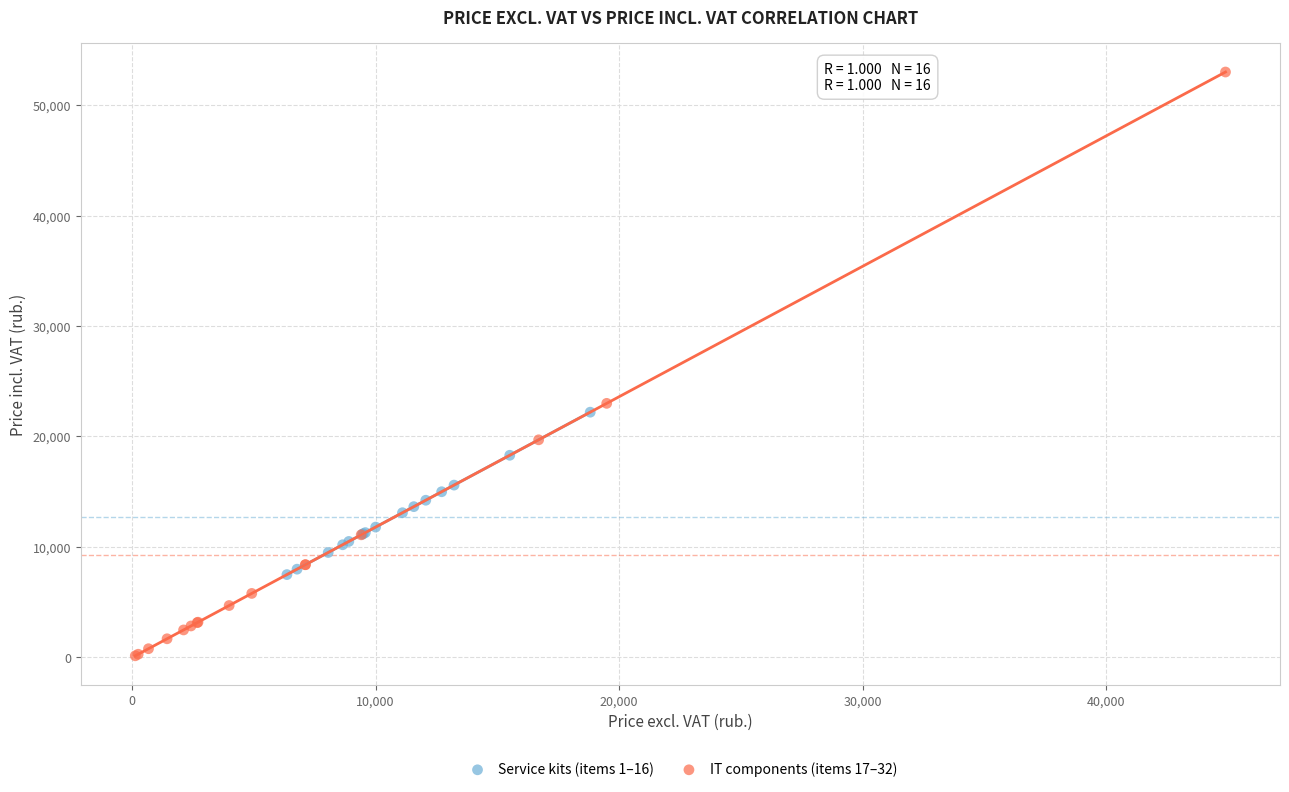

Which series reaches the maximum Y coordinate?

IT components (items 17–32)